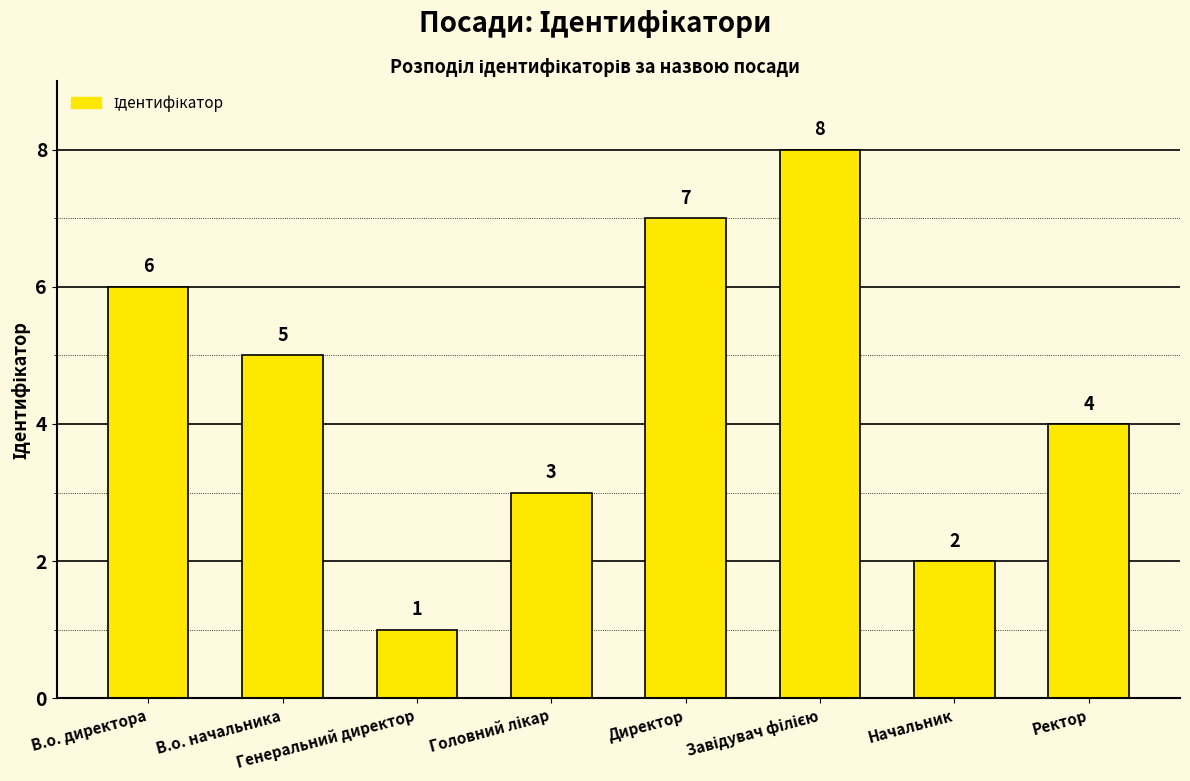

What is the greatest value displayed?

8